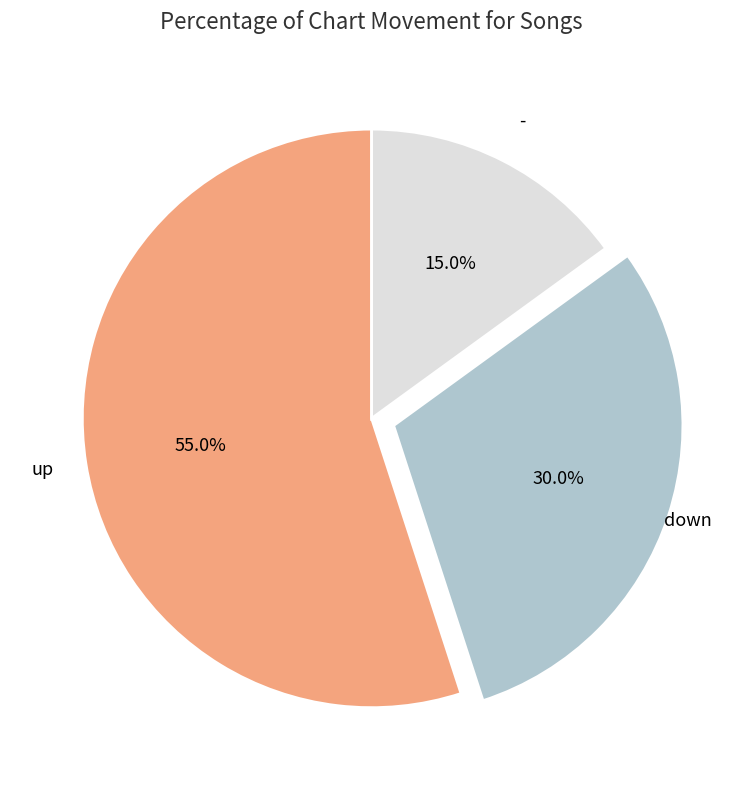

To the nearest percent, what is the average slice percentage?

33%